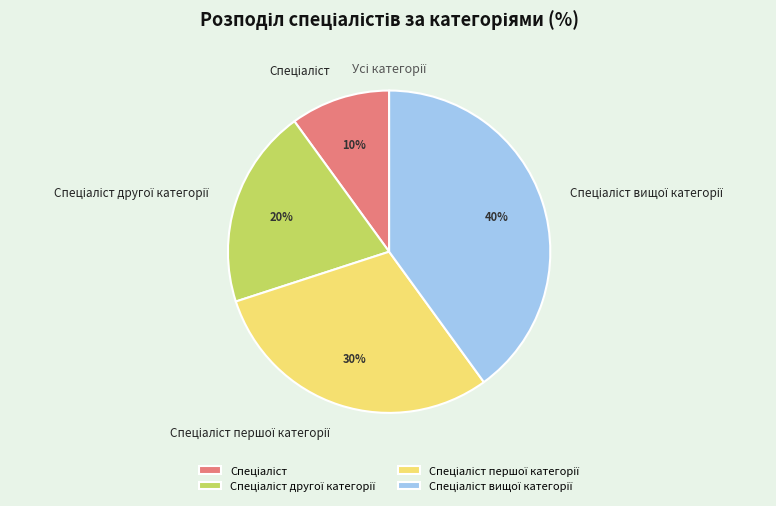

To the nearest percent, what is the difference between the largest and smallest slice percentages?

30%